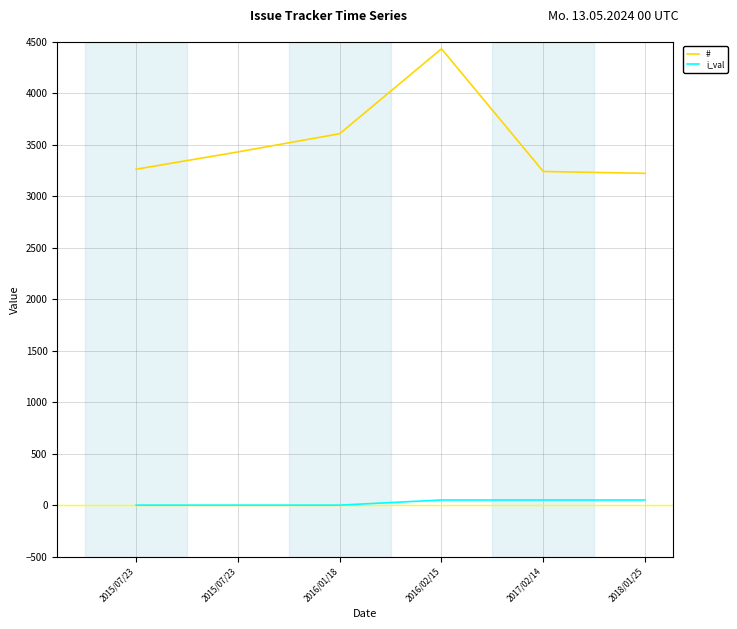

What is the label of the 5th point from the left?

2017/02/14